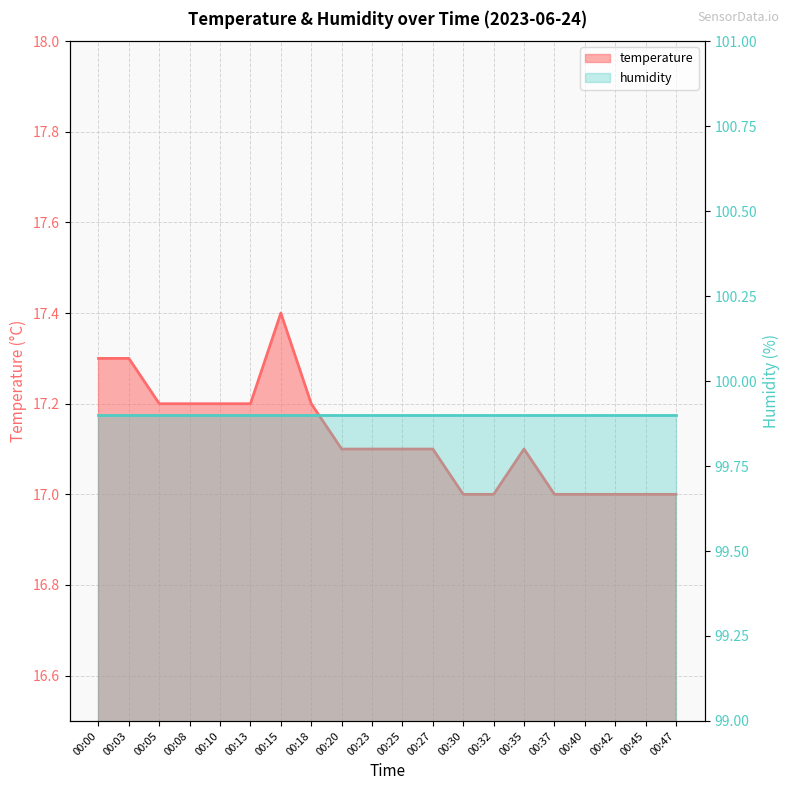

True or false: the data shows 25.0 at 00:45.

False